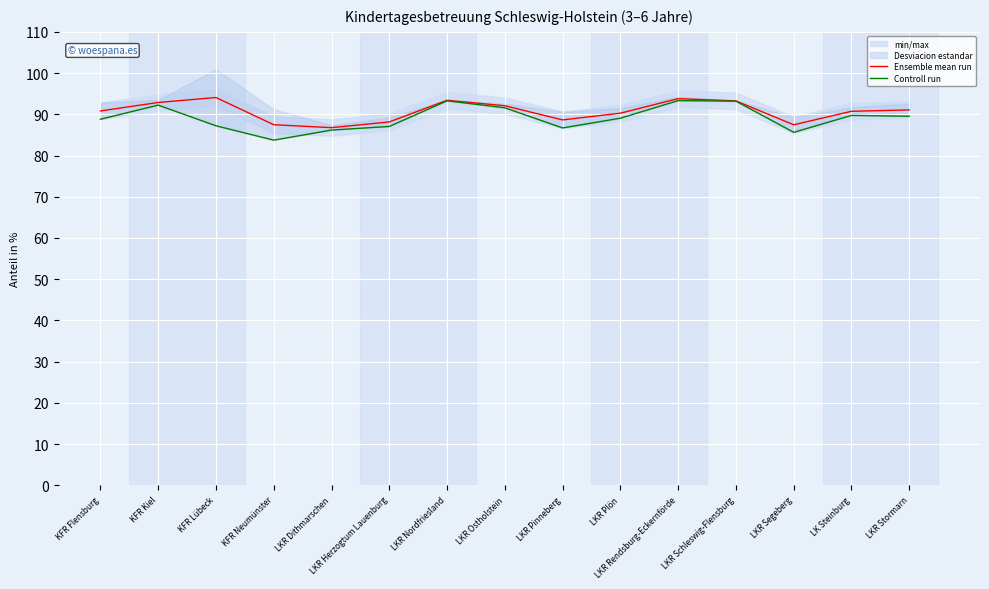

Reading right to left, what are all the values shown in this chart?

Ensemble mean run: LKR Stormarn=91.1	LK Steinburg=90.7	LKR Segeberg=87.5	LKR Schleswig-Flensburg=93.2	LKR Rendsburg-Eckernförde=93.8	LKR Plön=90.3	LKR Pinneberg=88.6	LKR Ostholstein=92.1	LKR Nordfriesland=93.4	LKR Herzogtum Lauenburg=88.2	LKR Dithmarschen=86.8	KFR Neumünster=87.5	KFR Lübeck=94.1	KFR Kiel=92.9	KFR Flensburg=90.8
Controll run: LKR Stormarn=89.5	LK Steinburg=89.7	LKR Segeberg=85.6	LKR Schleswig-Flensburg=93.2	LKR Rendsburg-Eckernförde=93.3	LKR Plön=89.0	LKR Pinneberg=86.7	LKR Ostholstein=91.6	LKR Nordfriesland=93.3	LKR Herzogtum Lauenburg=87.0	LKR Dithmarschen=86.2	KFR Neumünster=83.7	KFR Lübeck=87.2	KFR Kiel=92.2	KFR Flensburg=88.8